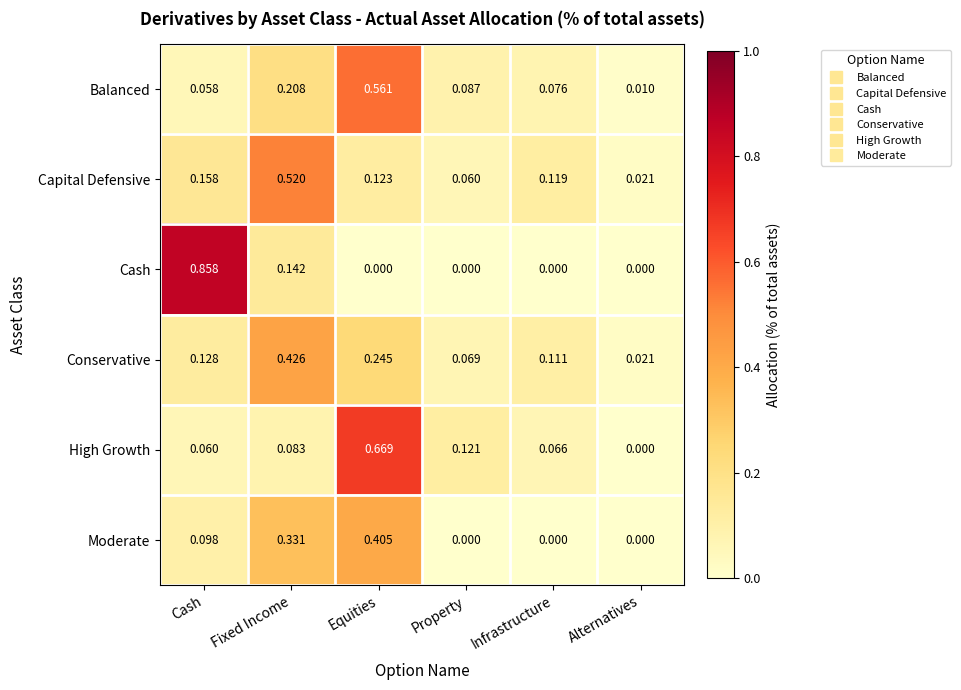

Which category has the highest value across all series?

Cash